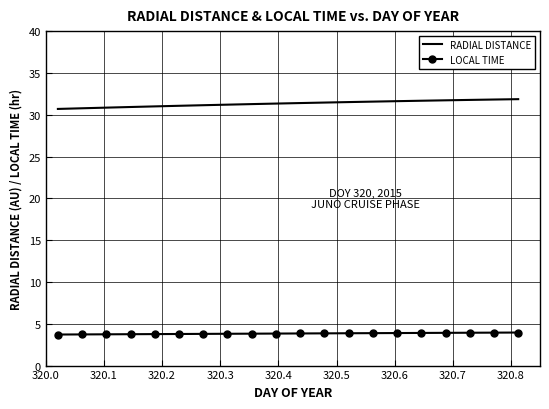

Which series has the largest total across all categories?

RADIAL DISTANCE